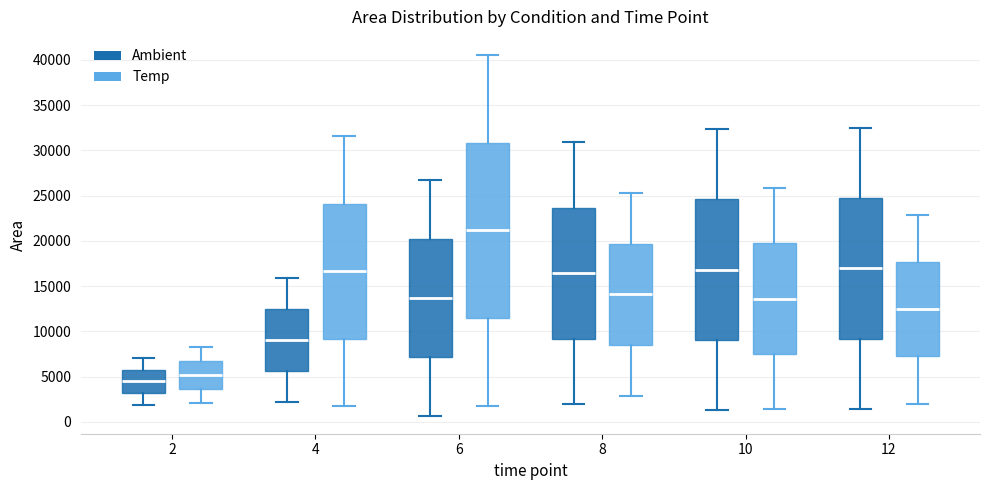

Which box's median line is the lowest?

2 (Ambient)